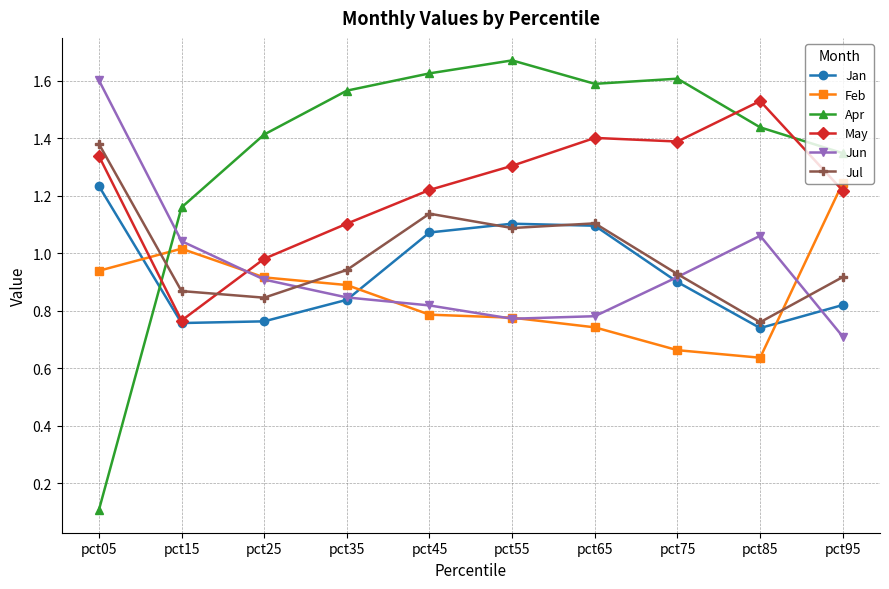

What is the smallest value displayed?

0.1